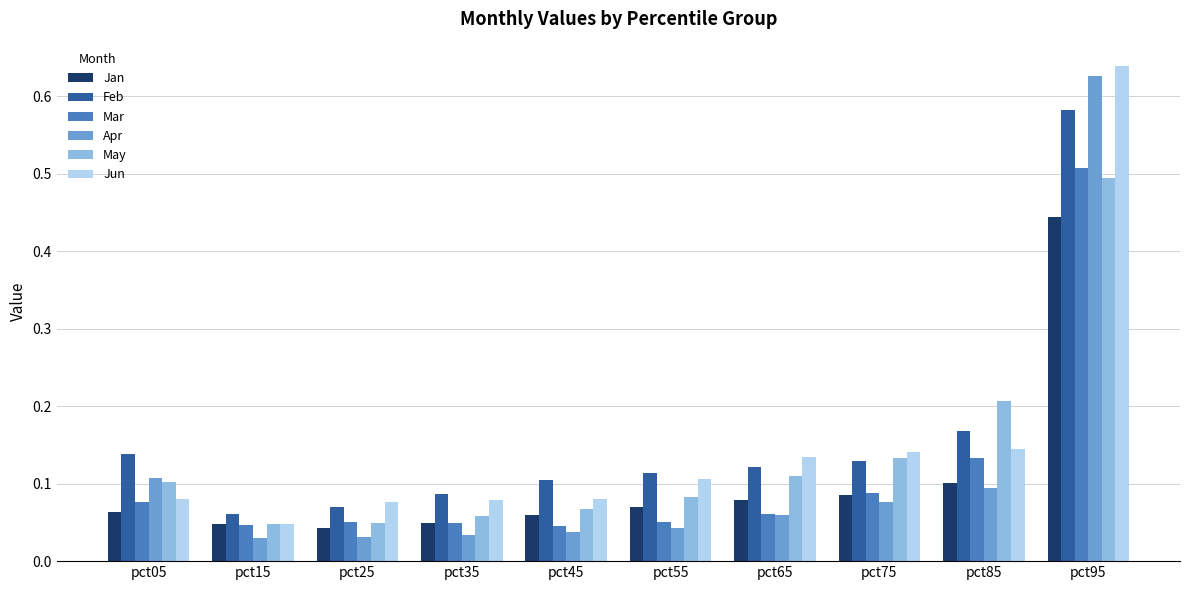

How many categories are shown in the chart?

10